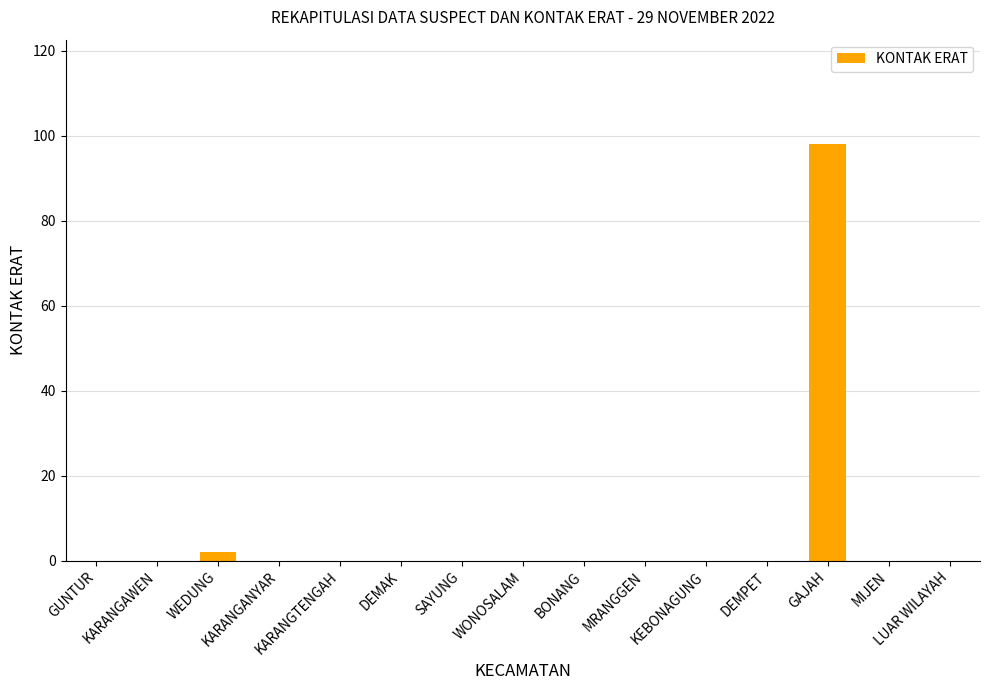

At which label is the value closest to 49?

WEDUNG